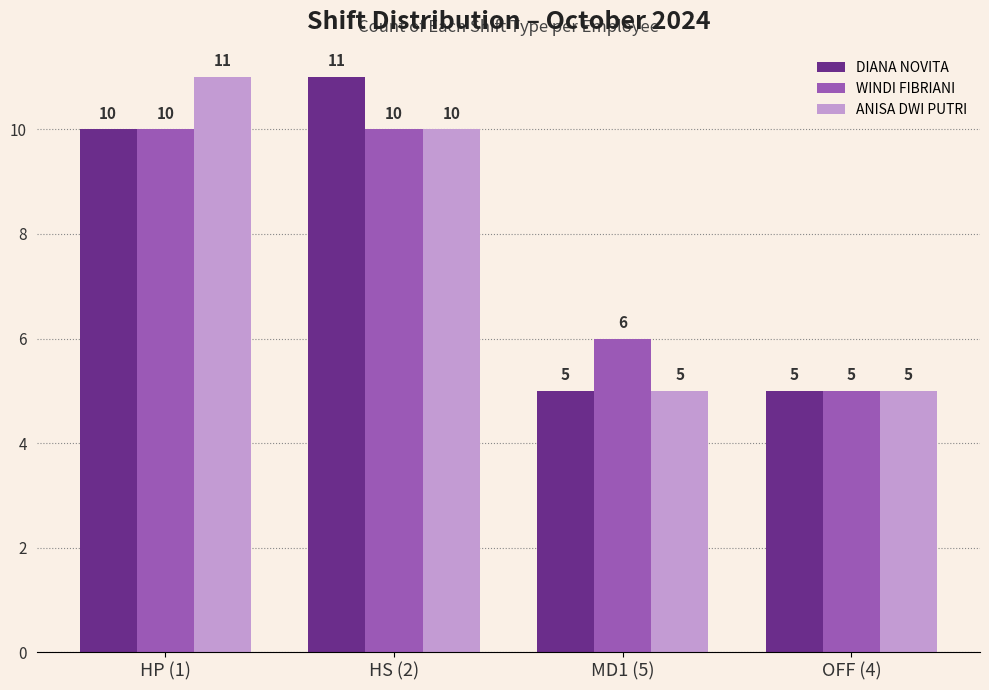

What is the average value of the WINDI FIBRIANI series?

8